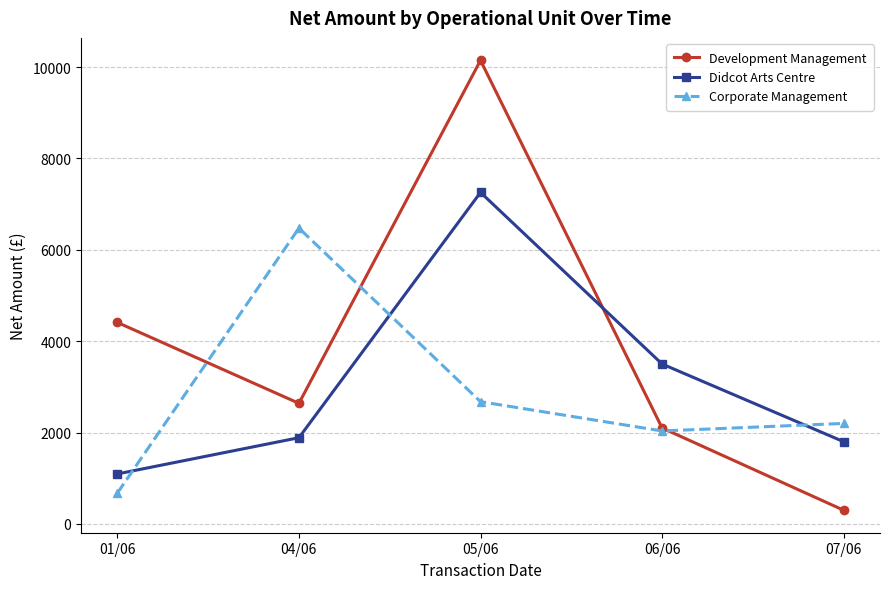

True or false: Development Management and Didcot Arts Centre cross at least once.

True